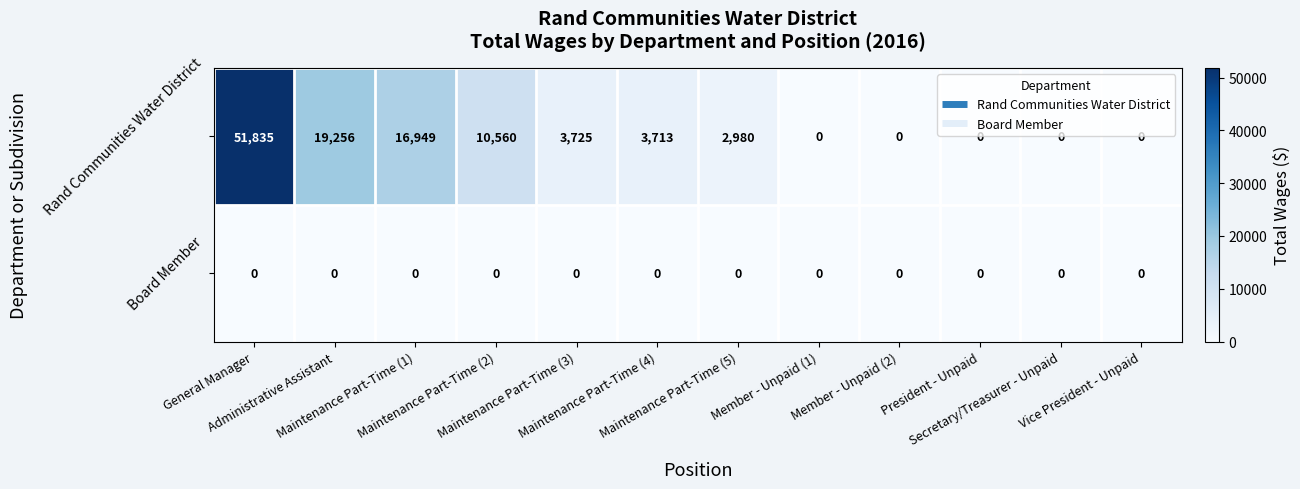

List the series in order of their overall mean, highest first.

Rand Communities Water District, Board Member